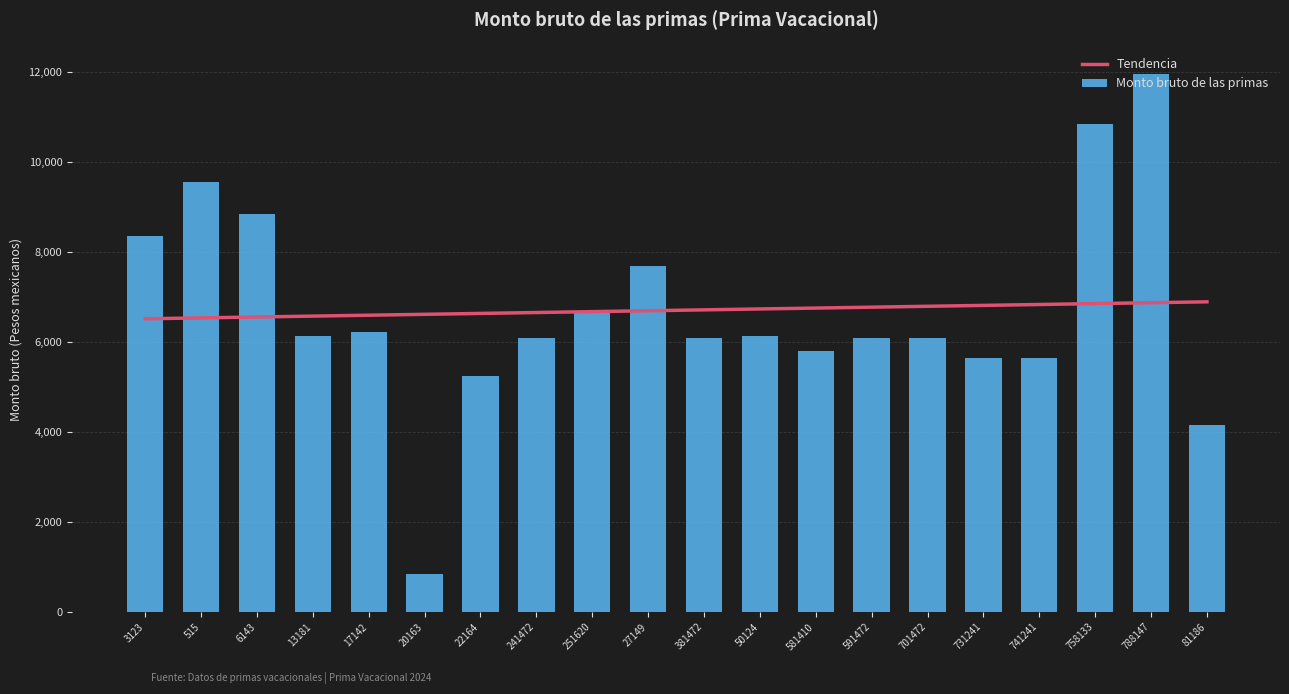

At which label does Tendencia reach its minimum?

3123